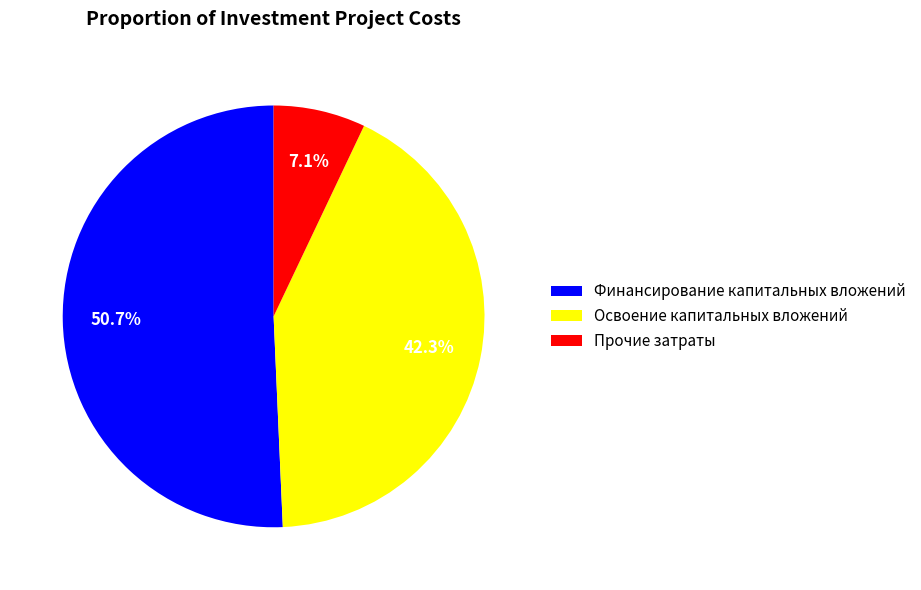

How many slices are in this pie chart?

3